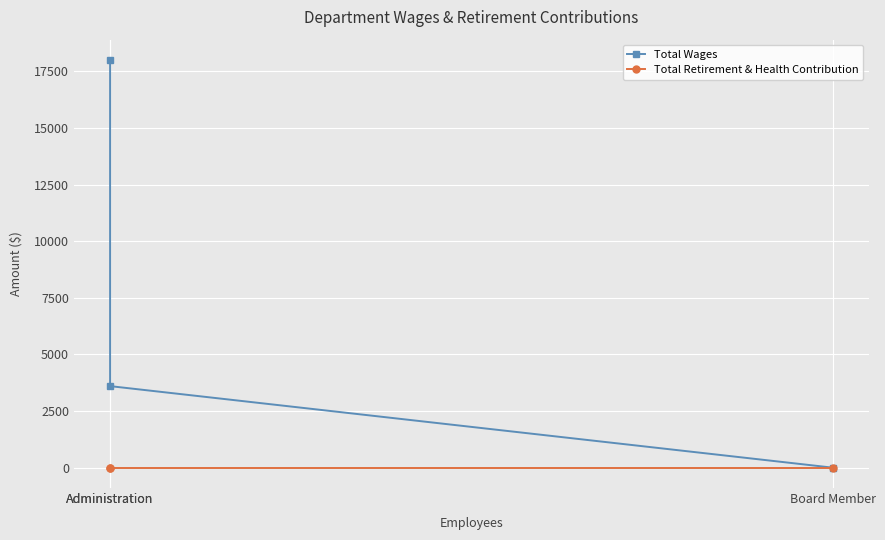

Is it true that Total Retirement & Health Contribution equals 0 at Administration?

True